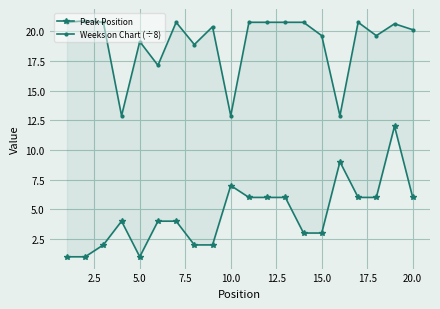

What is the sum of all Peak Position values?

91.0